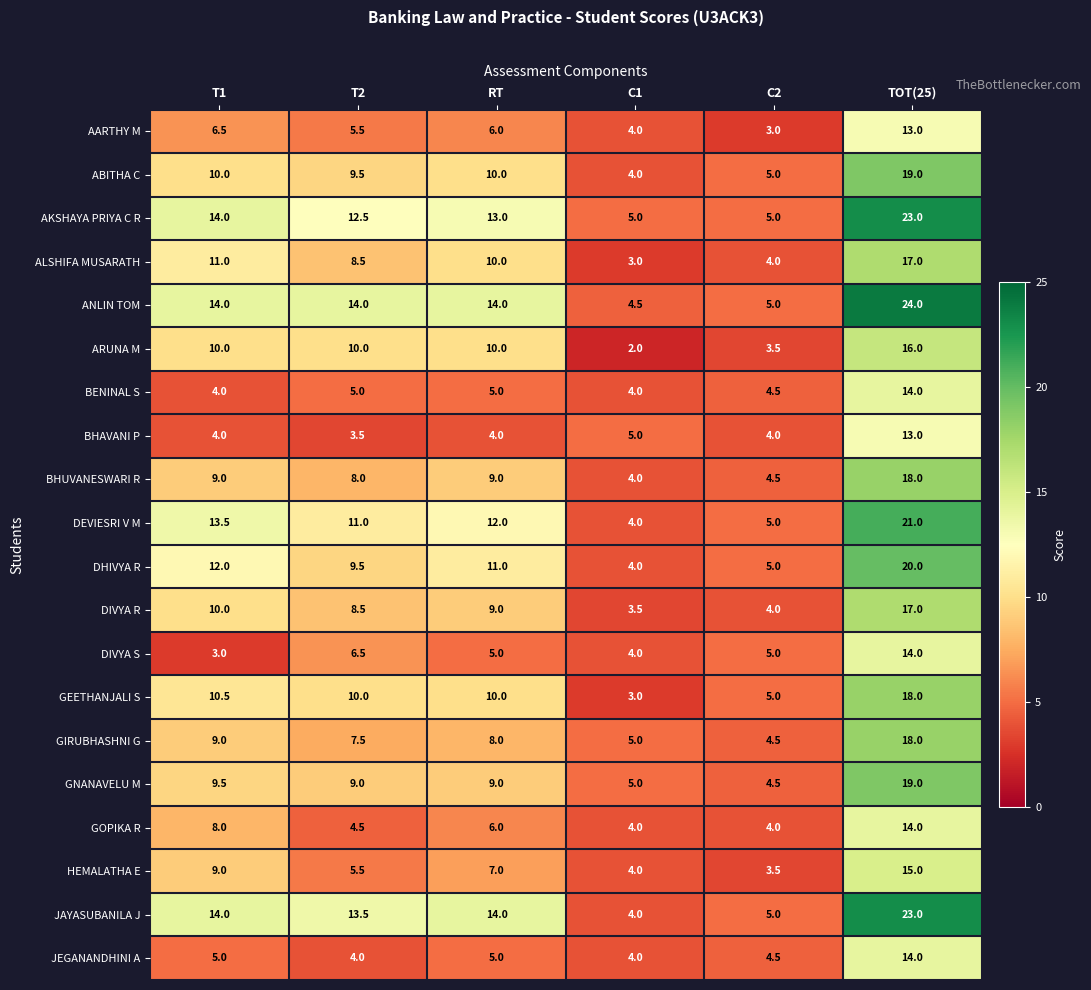

List the labels in order of ALSHIFA MUSARATH value, smallest first.

C1, C2, T2, RT, T1, TOT(25)